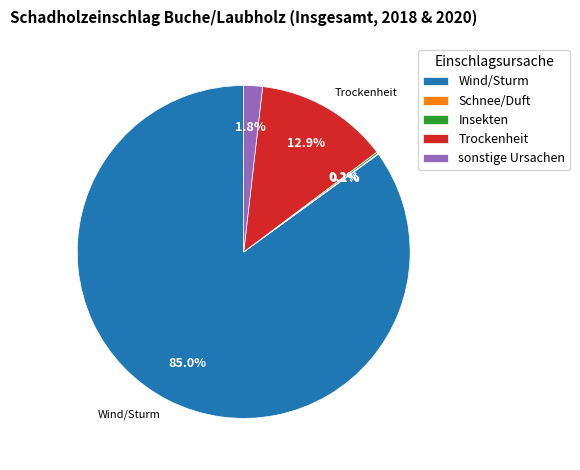

Combined, do sonstige Ursachen and Trockenheit account for over 50%?

No